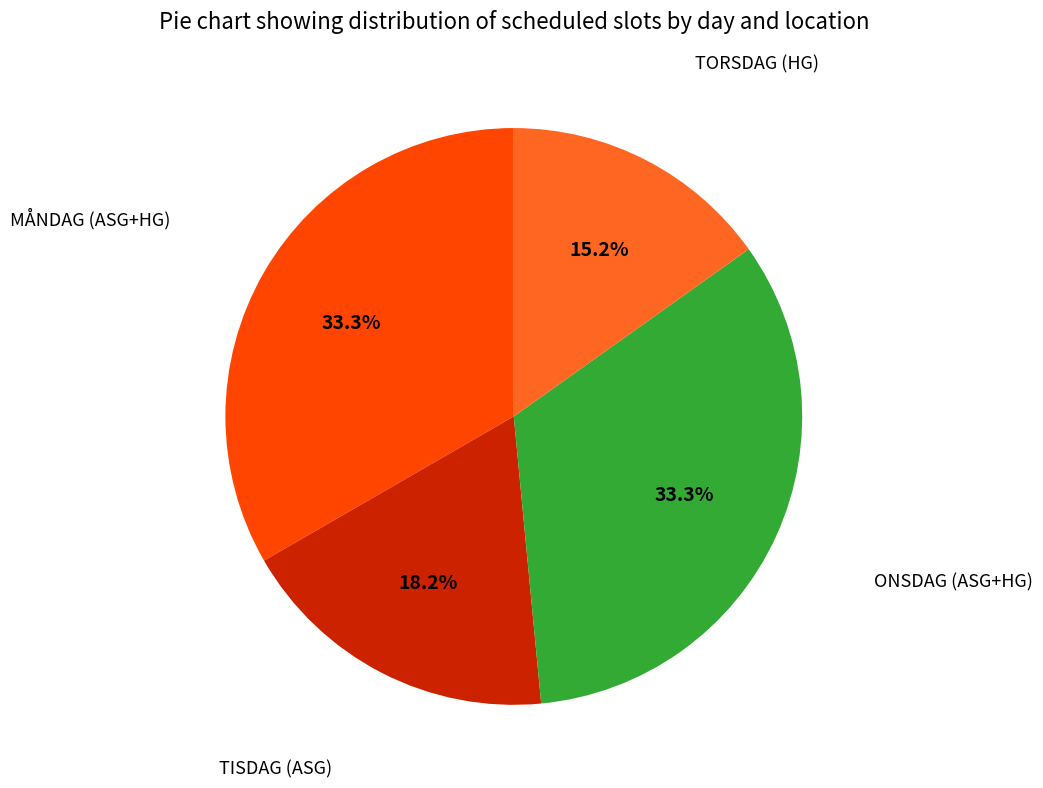

Is there a majority slice in this chart?

No